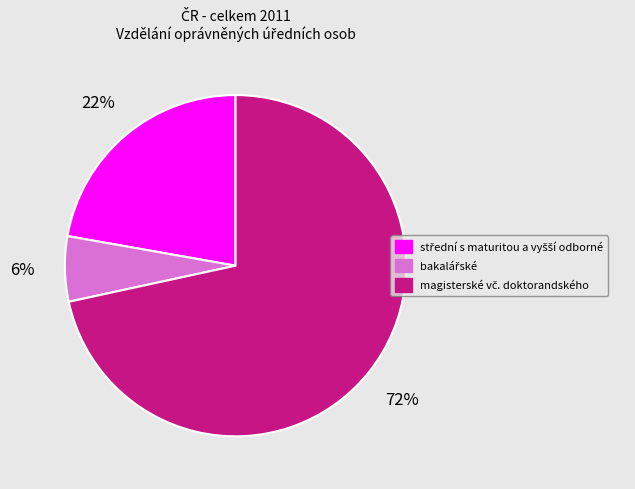

Is there any slice that represents more than half of the pie?

Yes